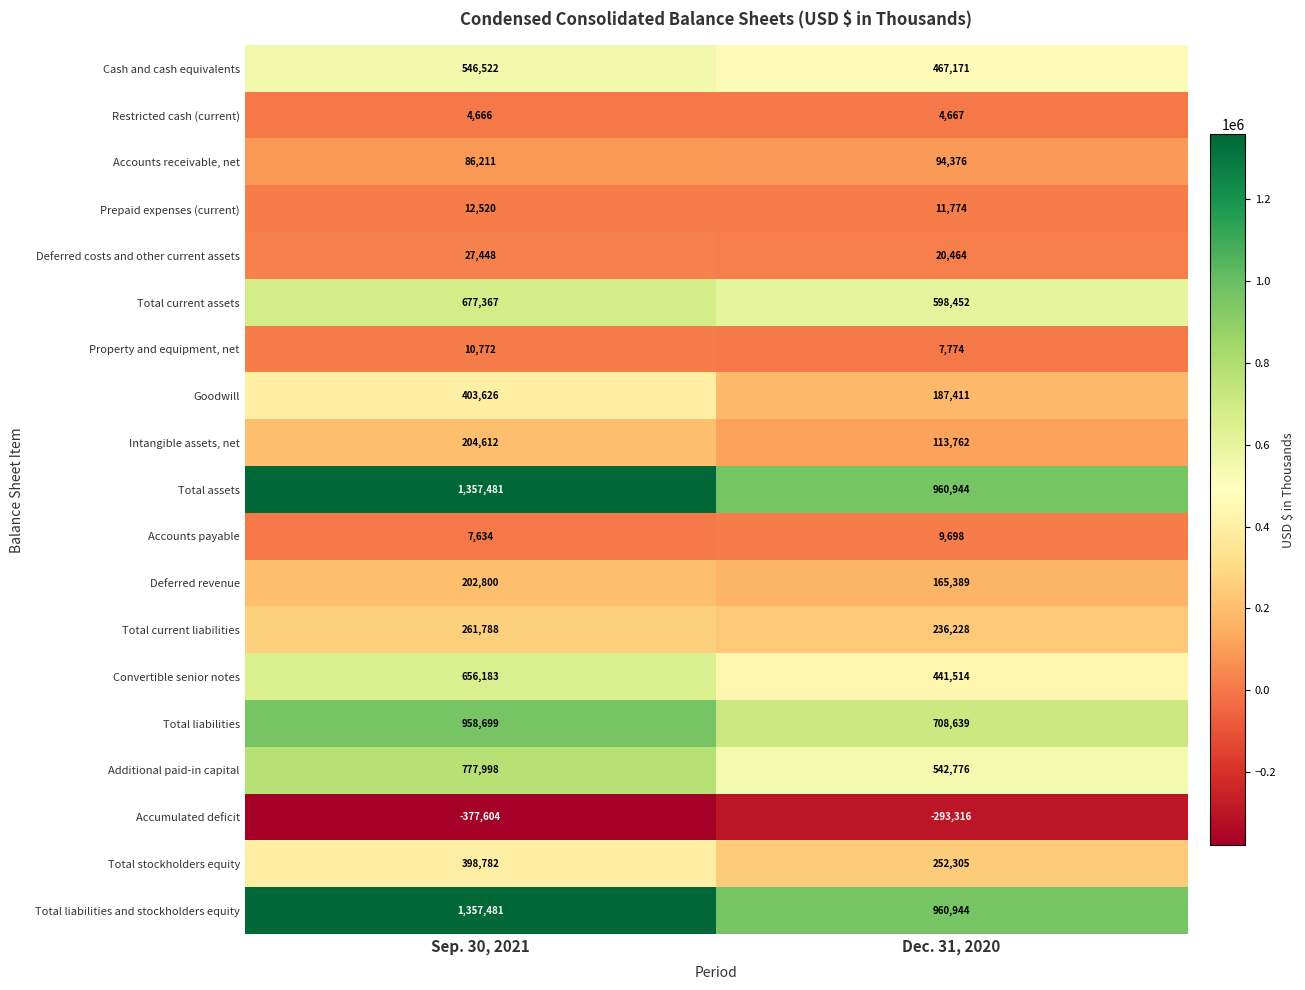

At which label is Goodwill closest to 295518?

Dec. 31, 2020